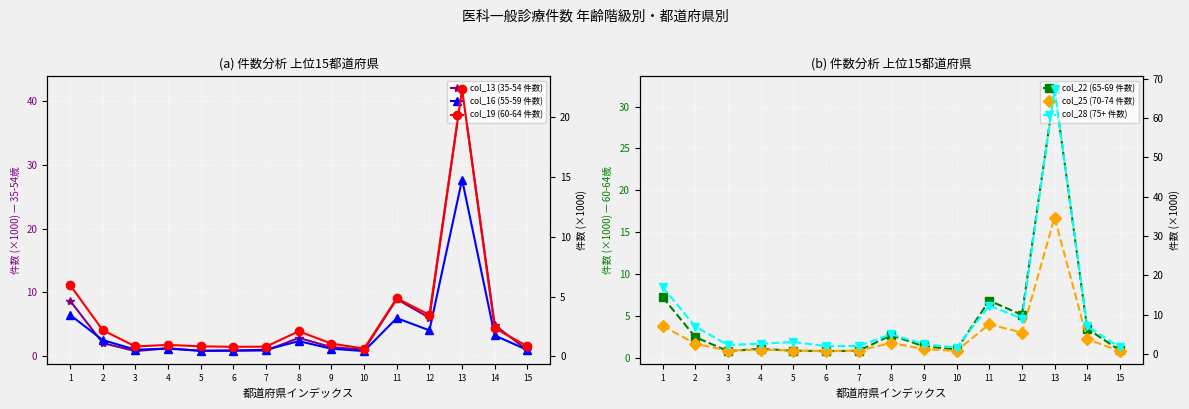

What is the difference between the highest and lowest values at 9?

1.9